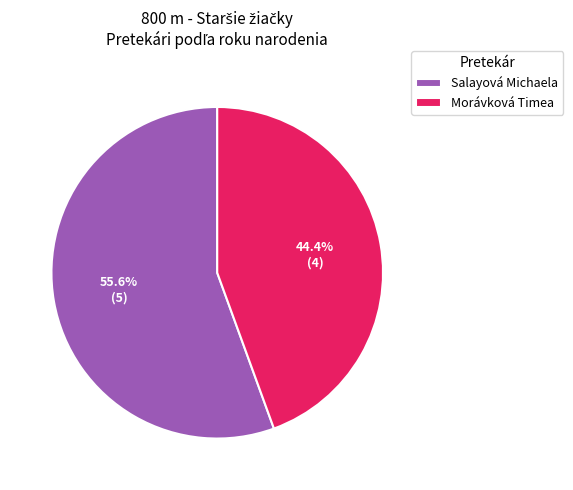

Is it true that Morávková Timea is 38% of the pie?

False